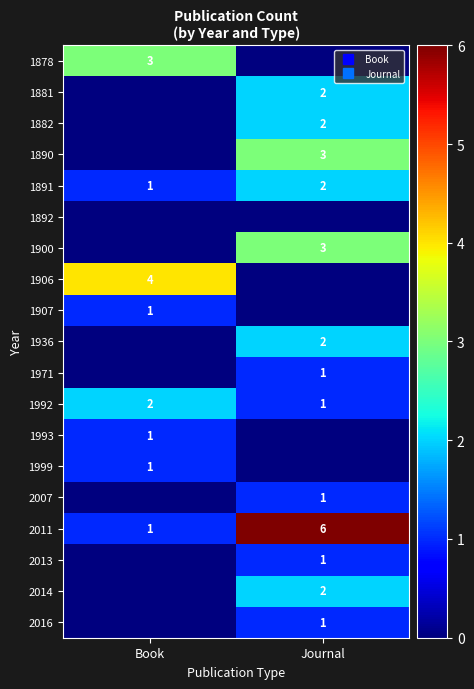

Which category has the highest value across all series?

Journal